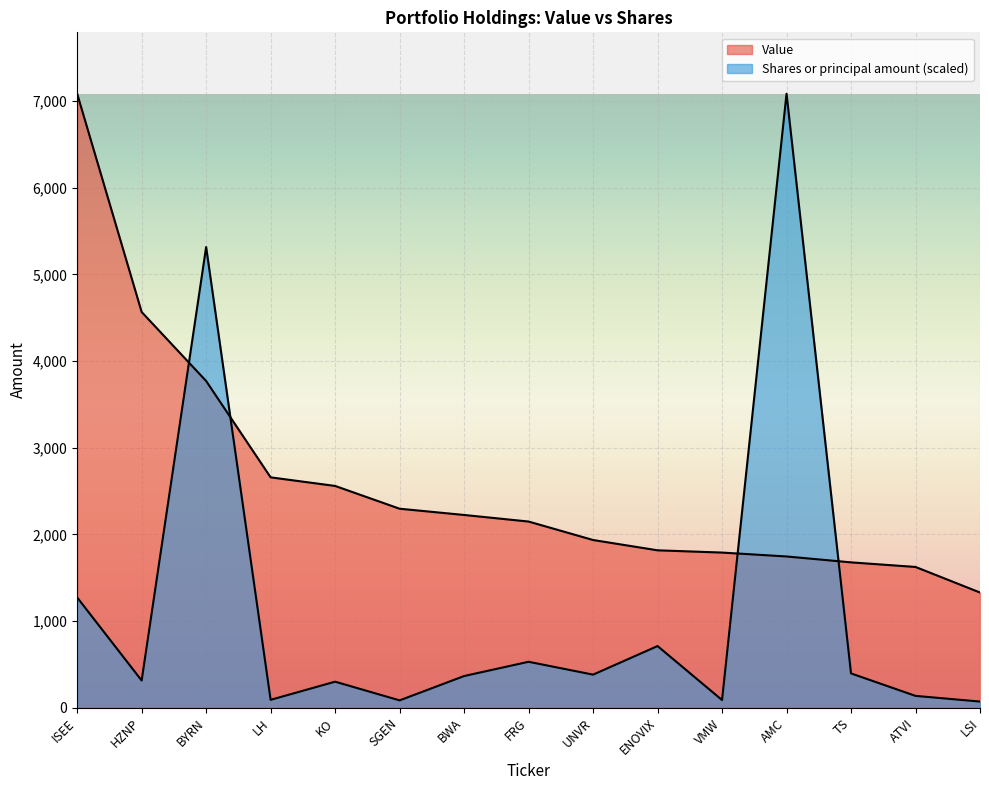

How many values in the Shares or principal amount series exceed 365?

8